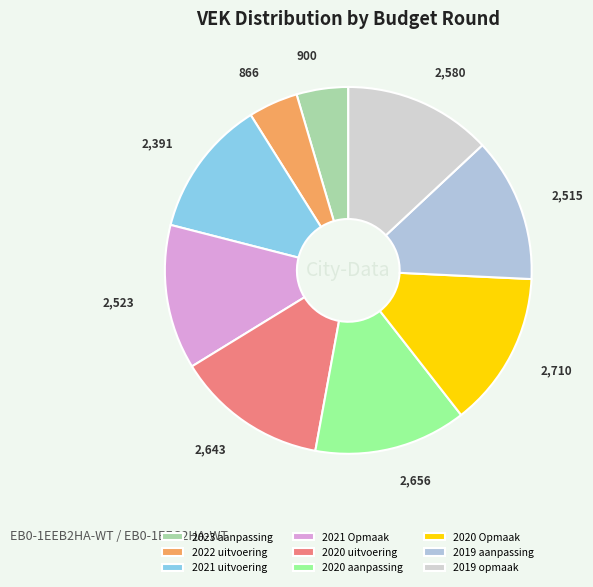

What percentage is the 2023 aanpassing slice, to the nearest percent?

5%